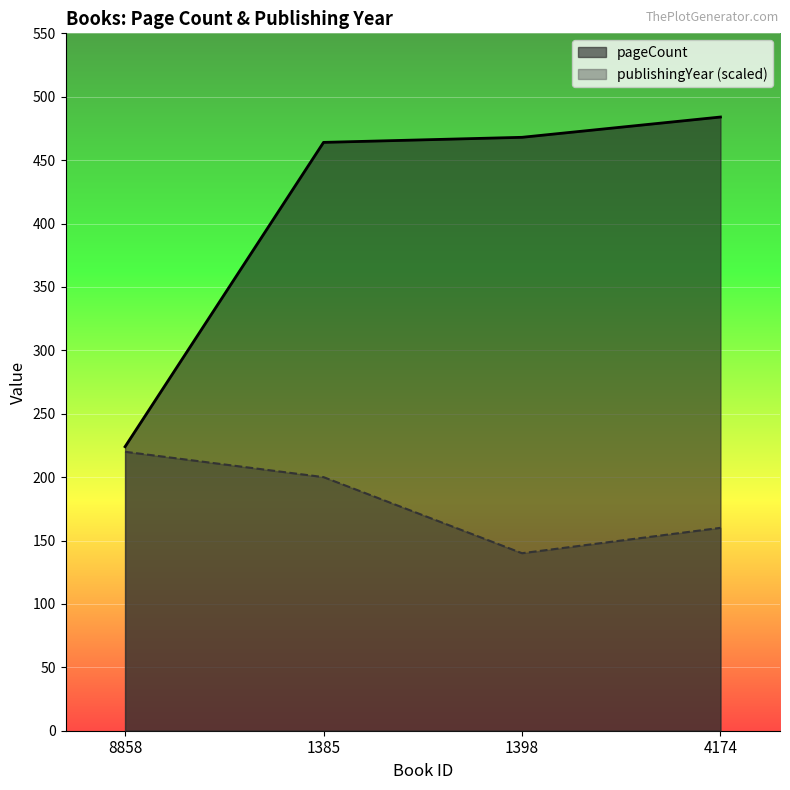

True or false: pageCount and publishingYear intersect in this chart.

False